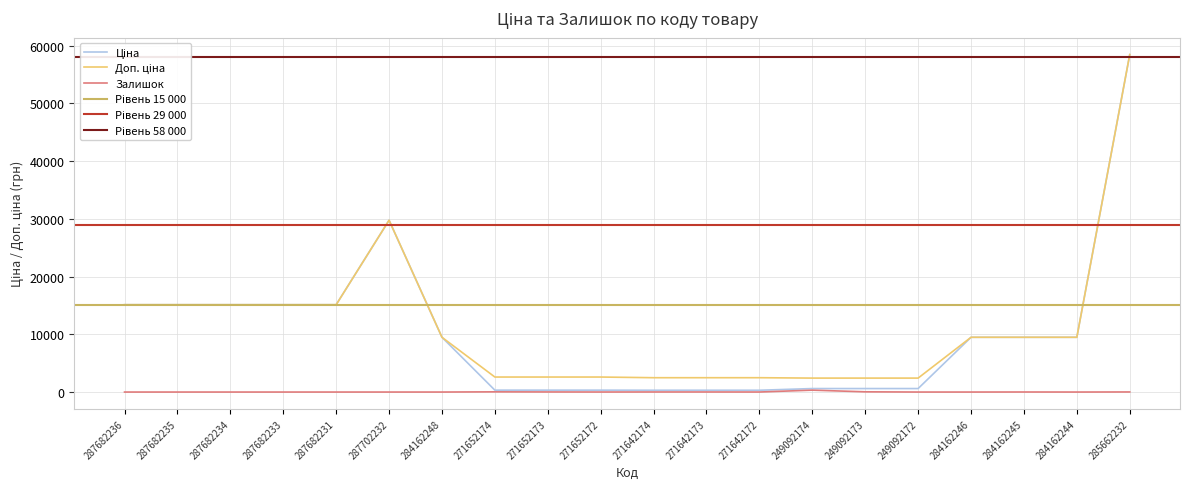

At which category does the chart reach its minimum across all series?

287682236